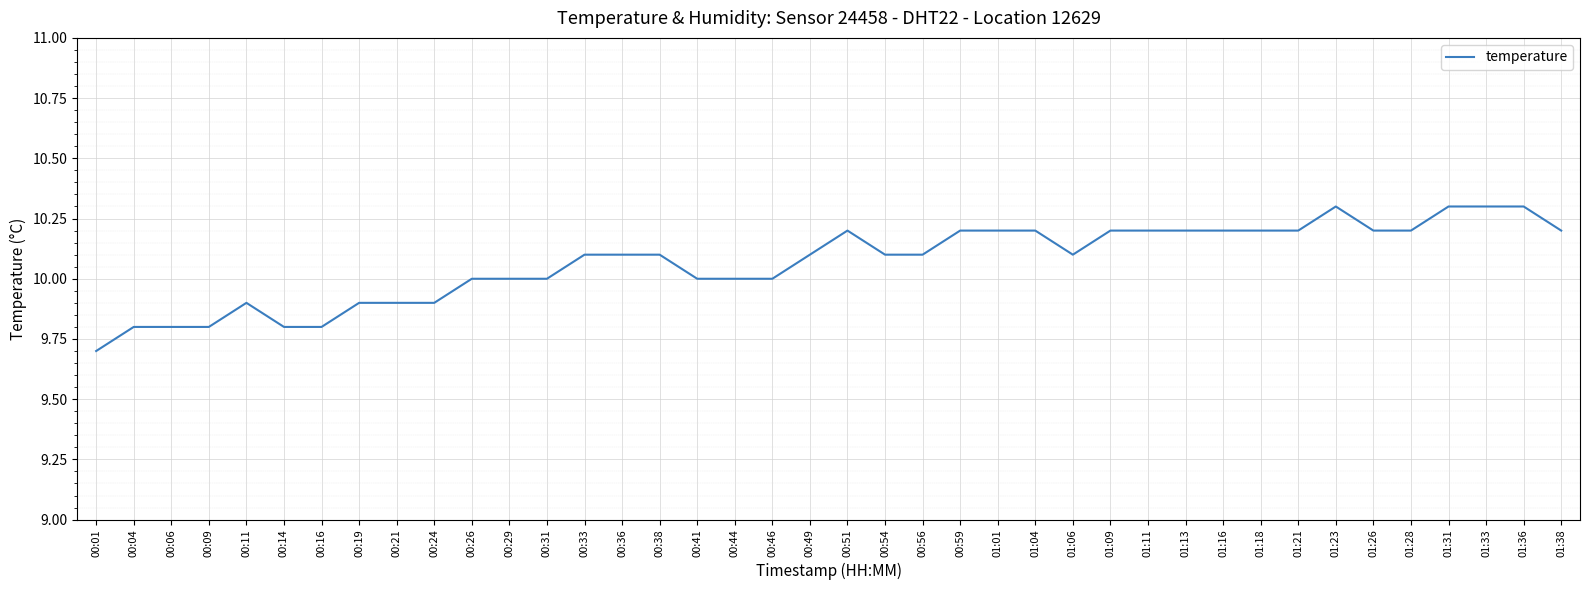

What position from the right is 00:01?

40